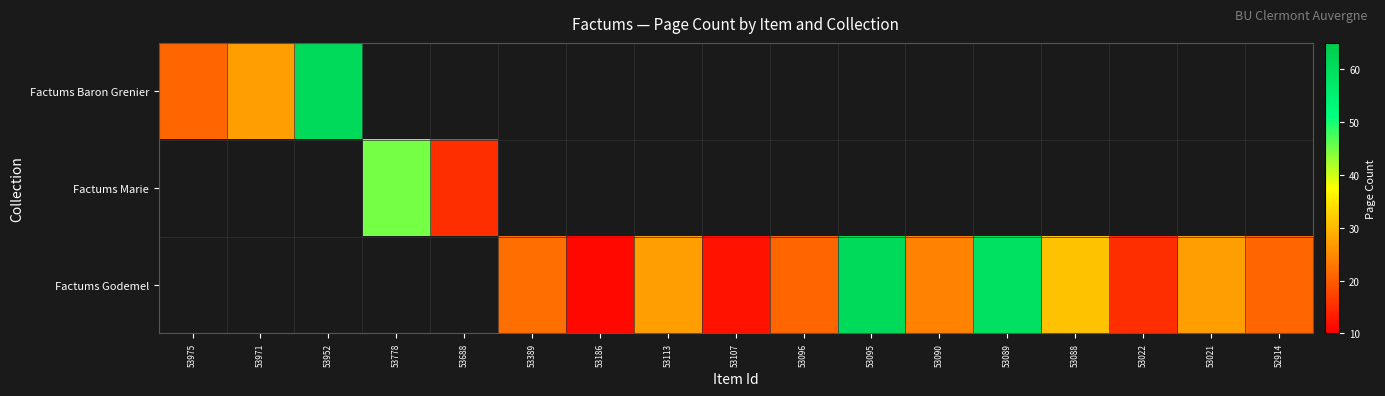

Rank the series by their average value, from highest to lowest.

Factums Baron Grenier, Factums Marie, Factums Godemel